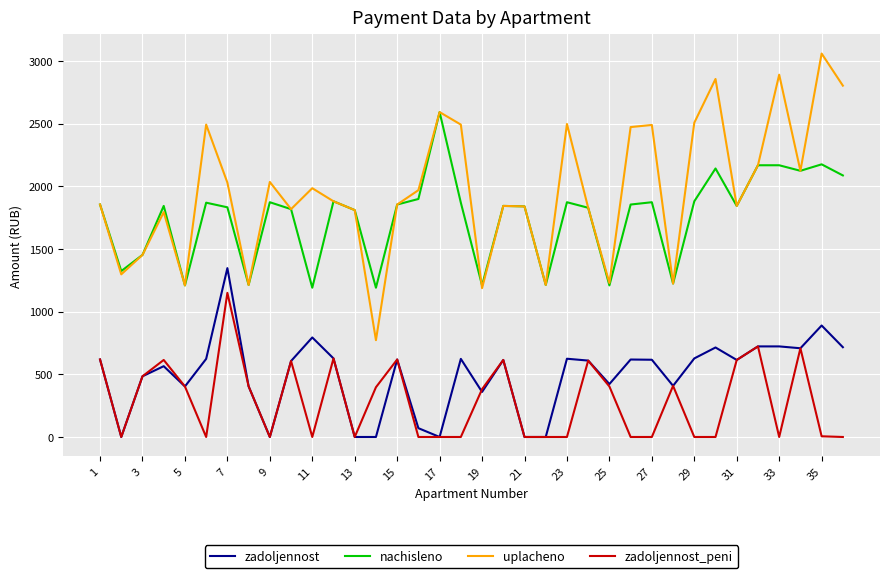

What is the maximum value shown in the chart?

3059.2